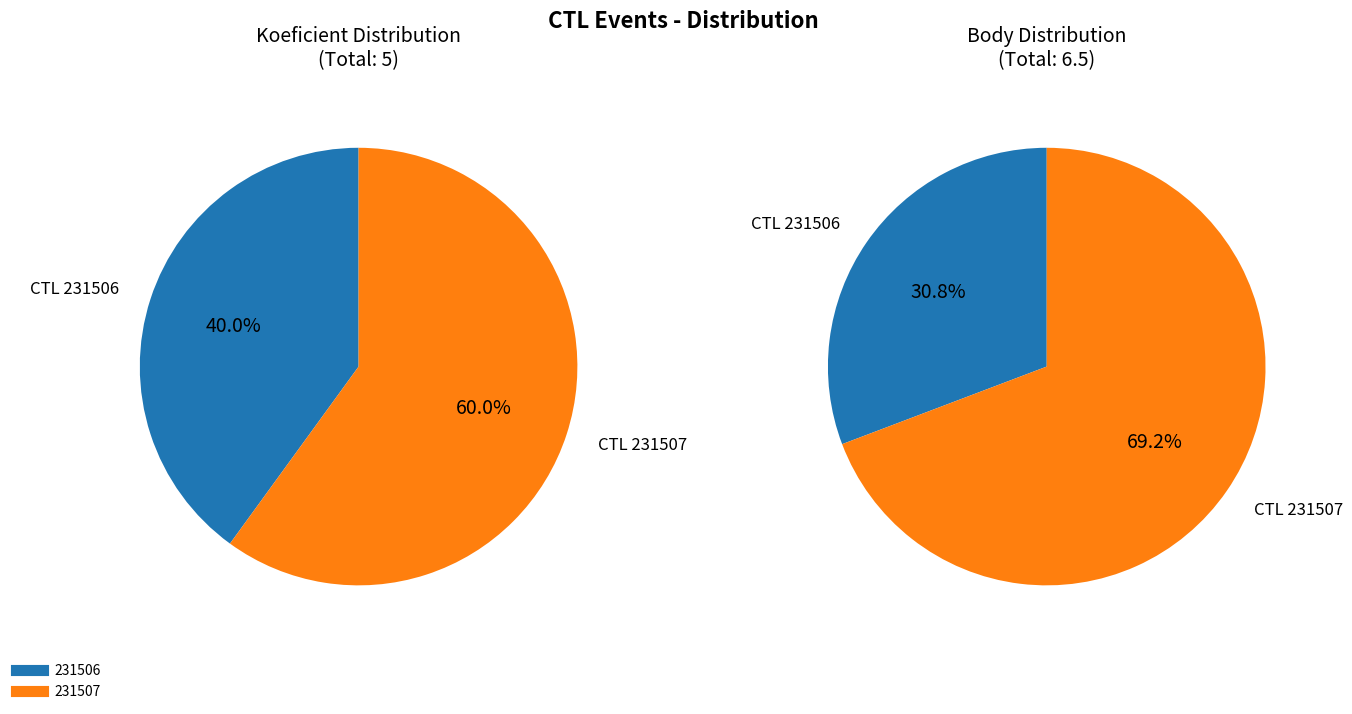

What is the change in value from 231506 to 231507?

+1